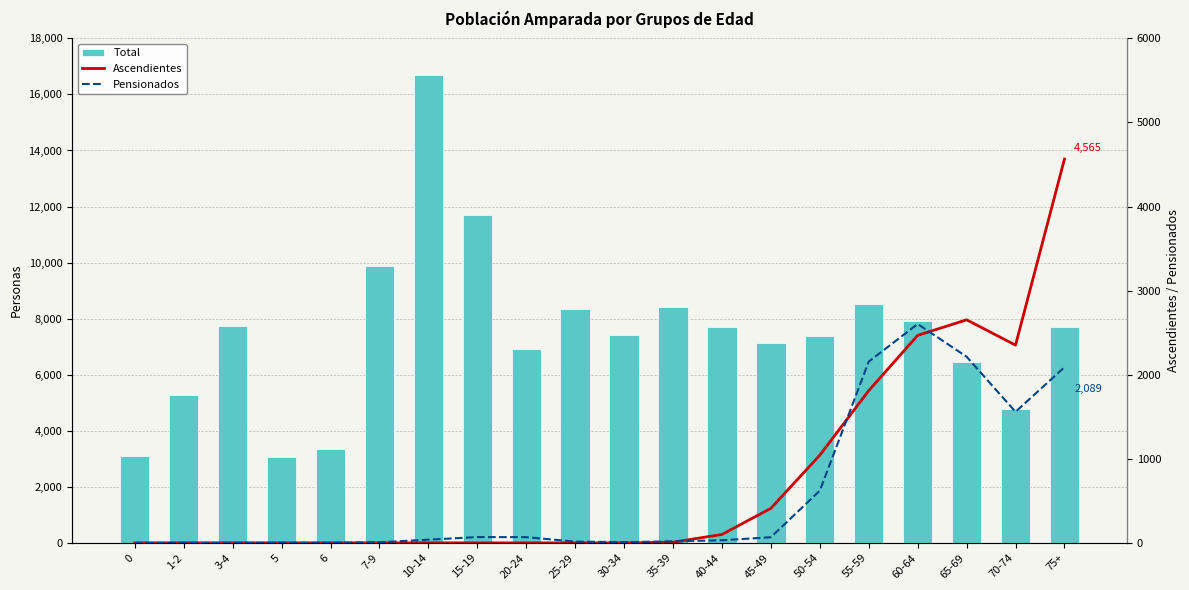

The Pensionados series shows 0 at 1-2. True or false?

True